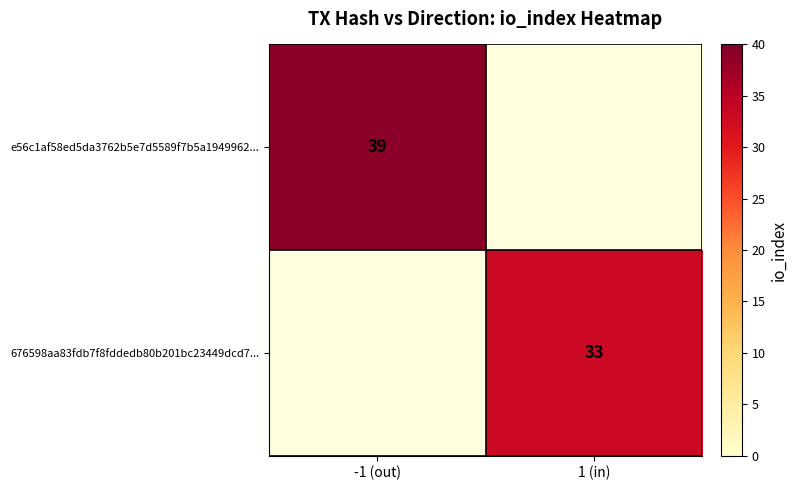

Is it true that e56c1af58ed5da3762b5e7d5589f7b5a1949962... equals 39 at -1 (out)?

True